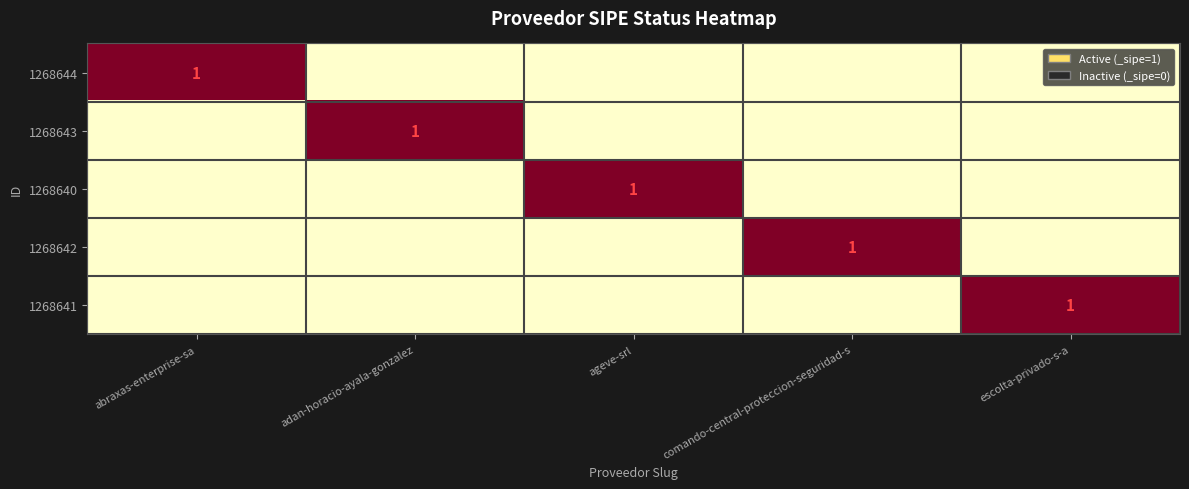

The value of 1268642 at comando-central-proteccion-seguridad-s is 1. True or false?

True